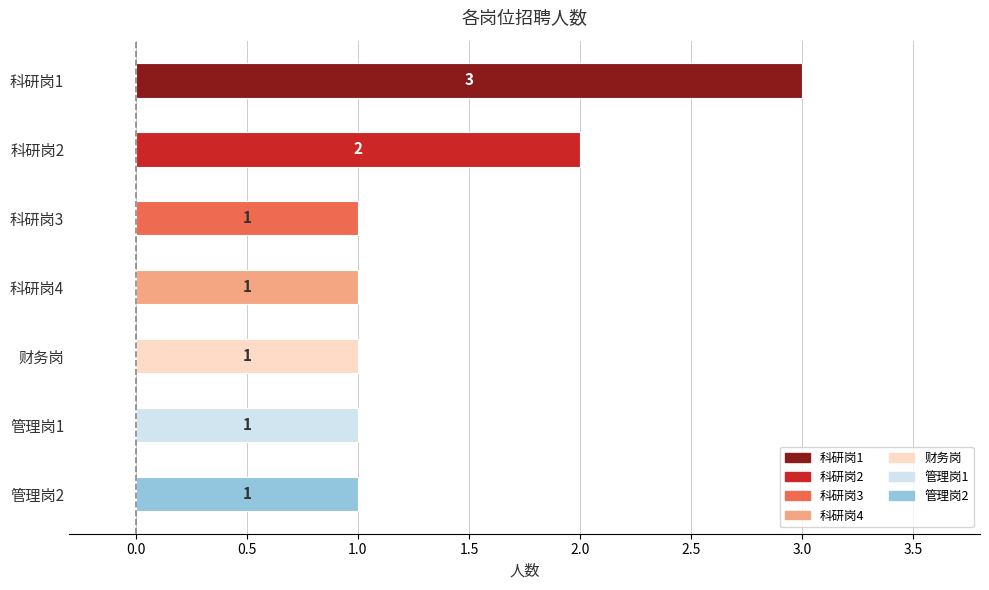

What is the change in value from 科研岗1 to 科研岗3?

-2